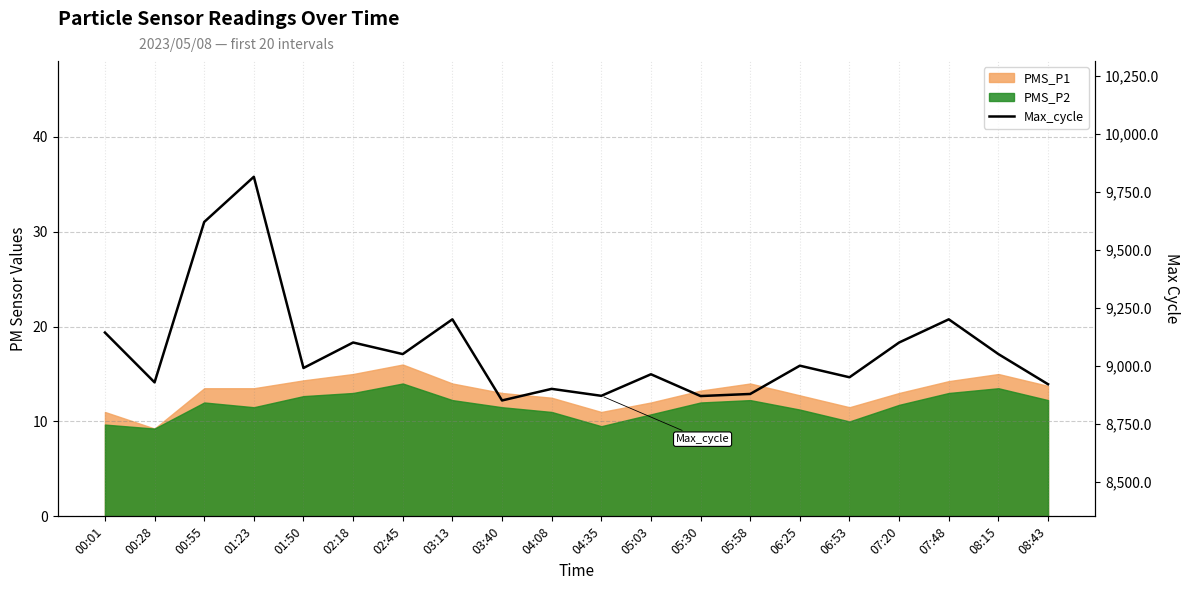

What is the approximate value at 04:08, to the nearest 100?

8900